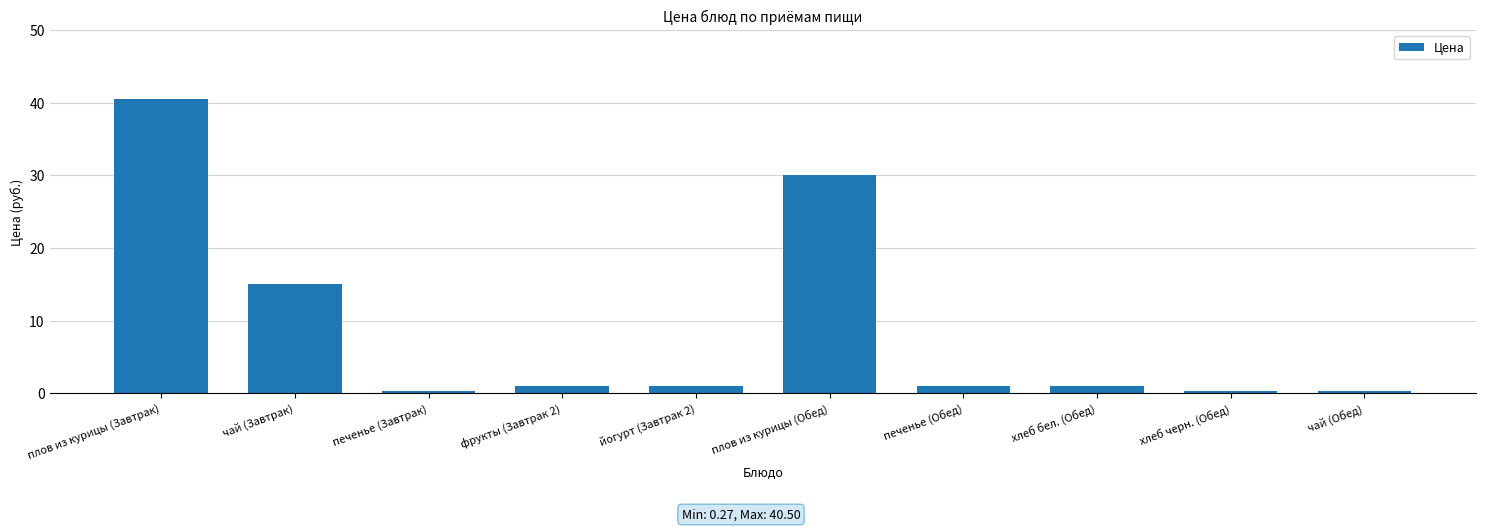

What is the ratio of the value at йогурт (Завтрак 2) to the value at хлеб бел. (Обед)?

1.0